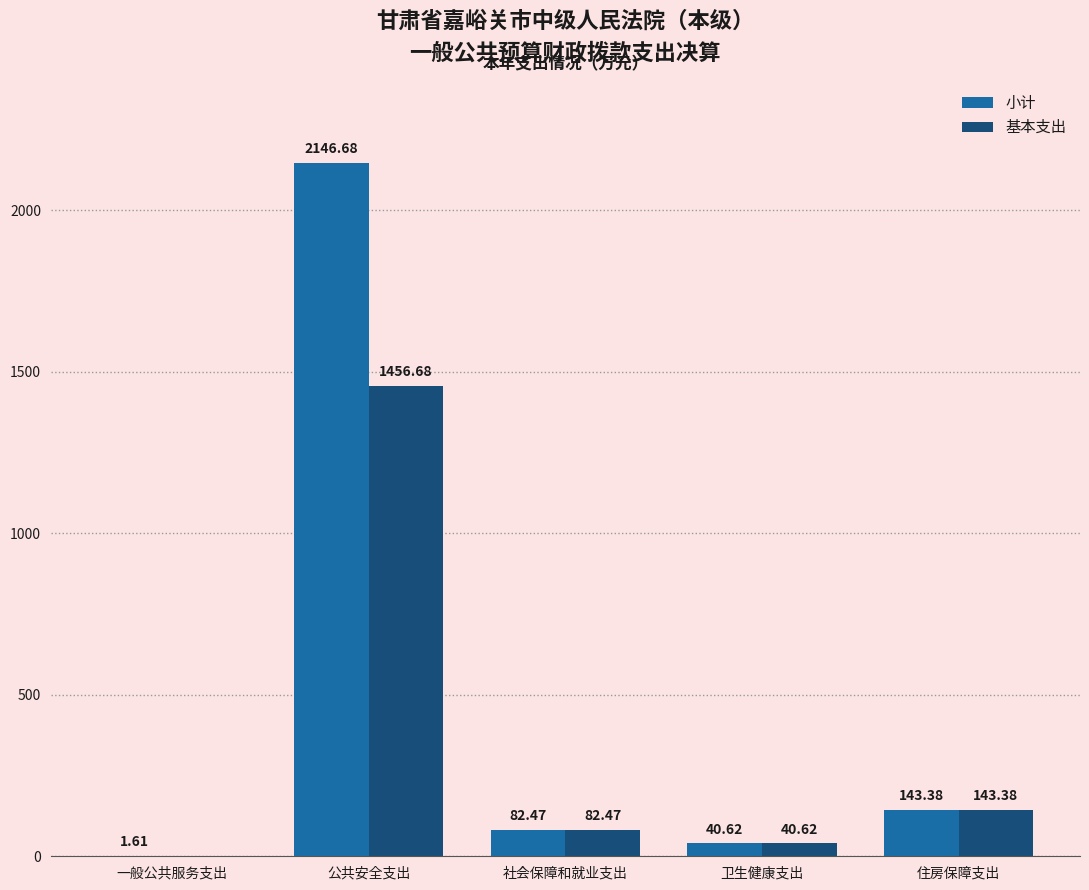

Which series changed the most between 公共安全支出 and 社会保障和就业支出?

小计